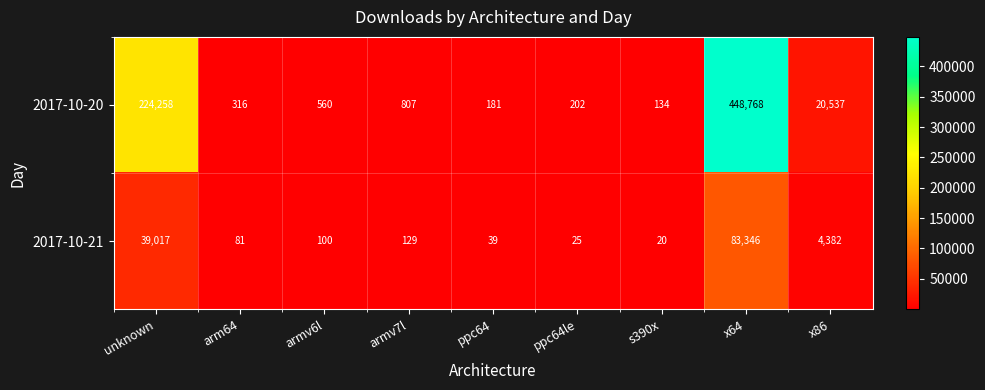

What is the average value of the 2017-10-20 series?

77307